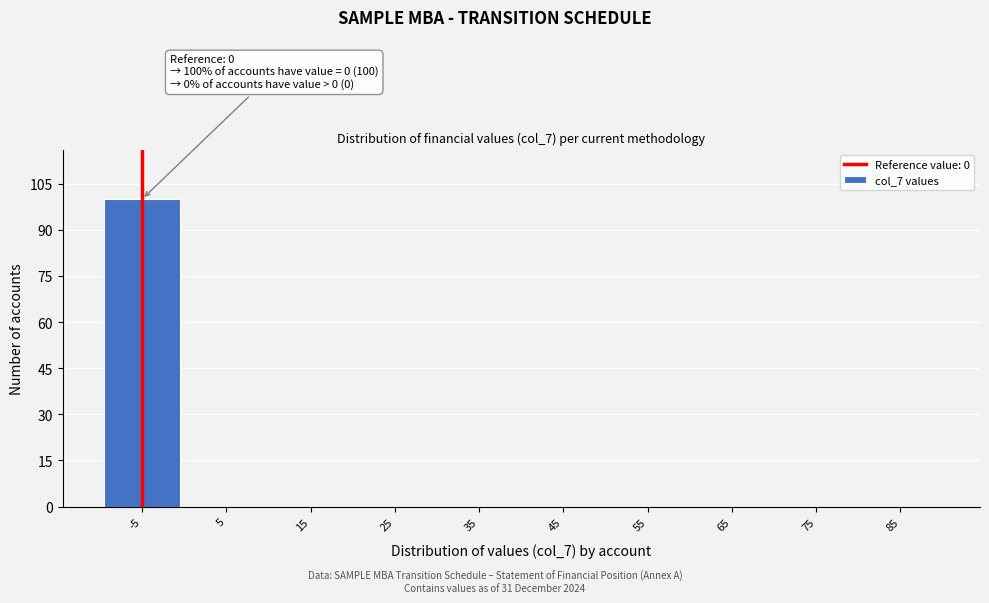

Reading left to right, extract all data points from this chart.

-5=100	5=0	15=0	25=0	35=0	45=0	55=0	65=0	75=0	85=0